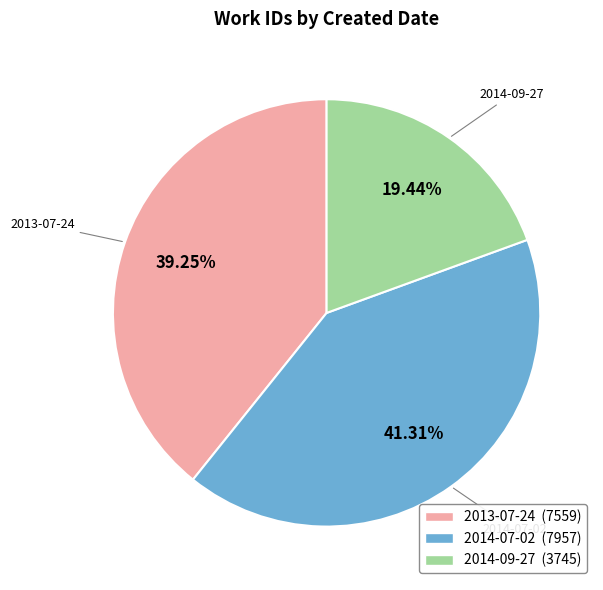

What is the smallest slice in the pie chart?

2014-09-27